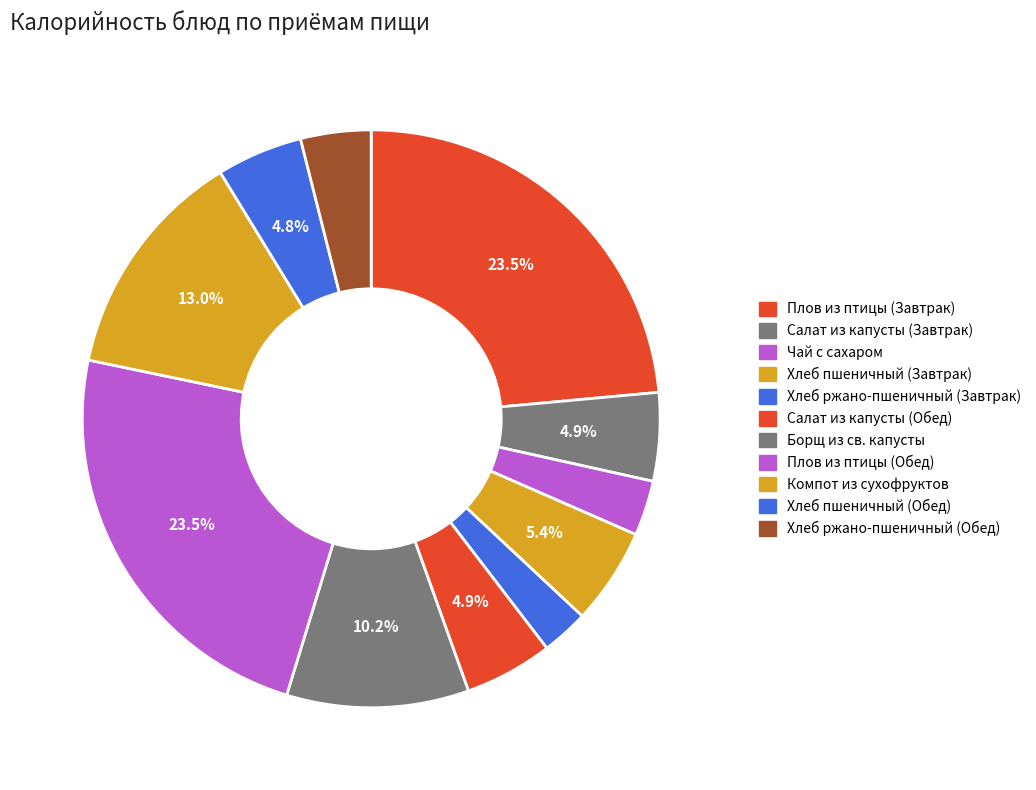

To the nearest percent, what portion does Плов из птицы (Обед) represent?

24%